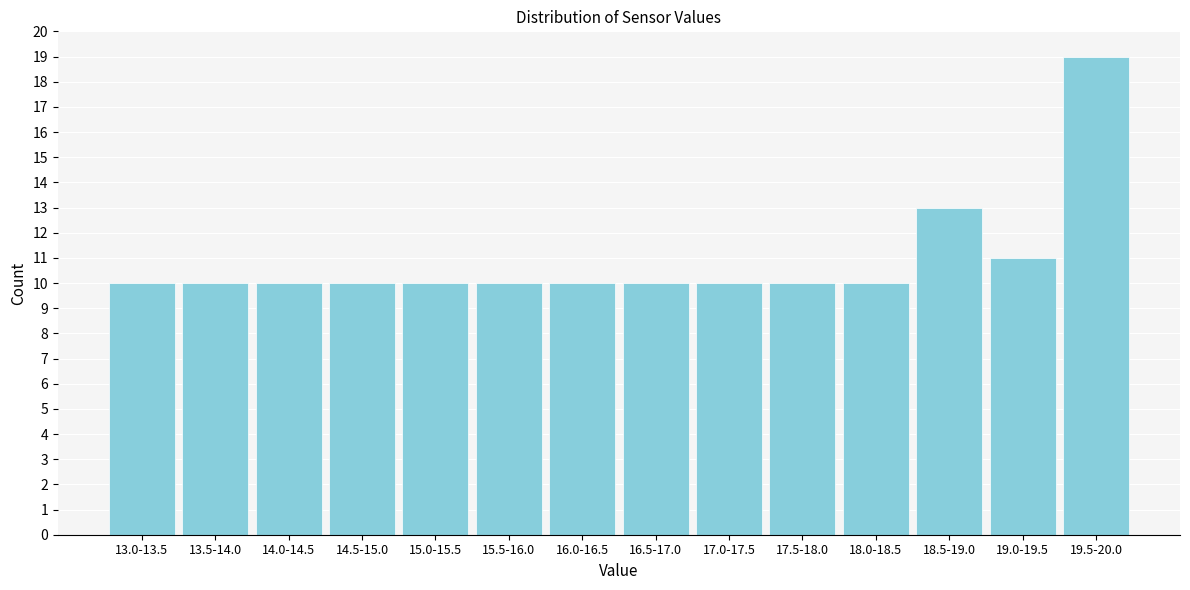

Reading left to right, list all the values displayed in this chart.

10	10	10	10	10	10	10	10	10	10	10	13	11	19